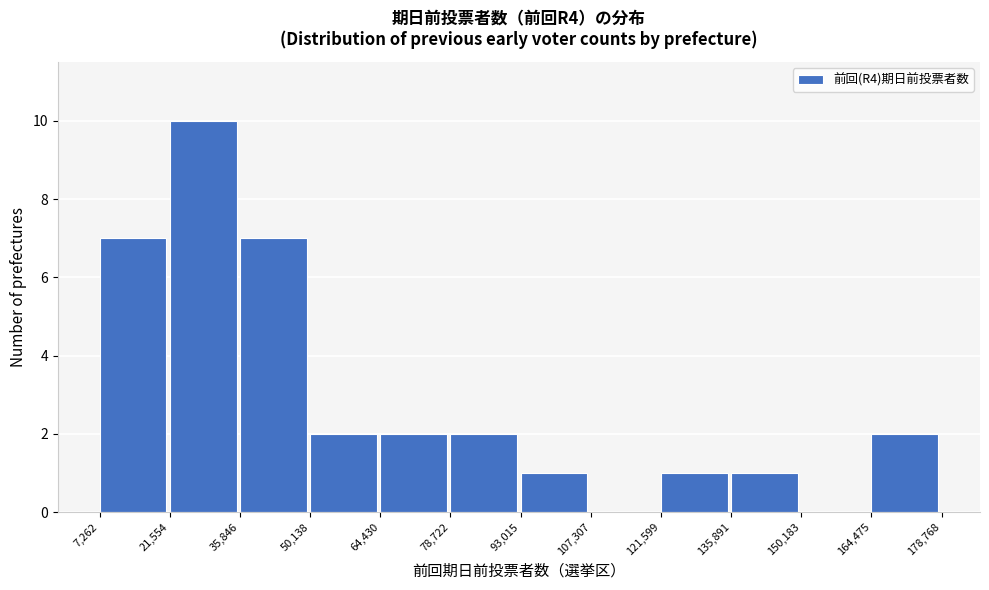

How tall is the bar that spans 64,430 to 78,722 on the x-axis? The values are not printed on the chart, so give them approximately, as read against the axis.

2